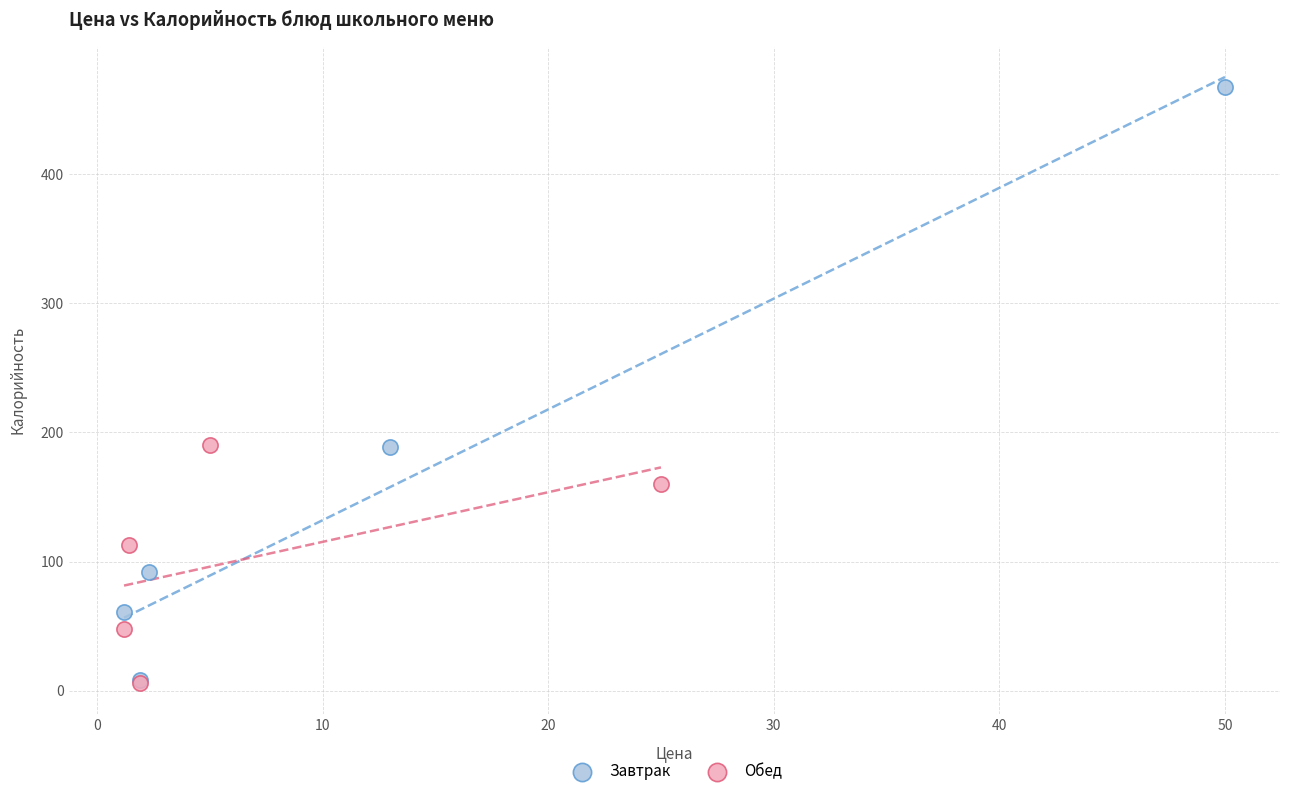

Which series contains the highest Y value?

Завтрак